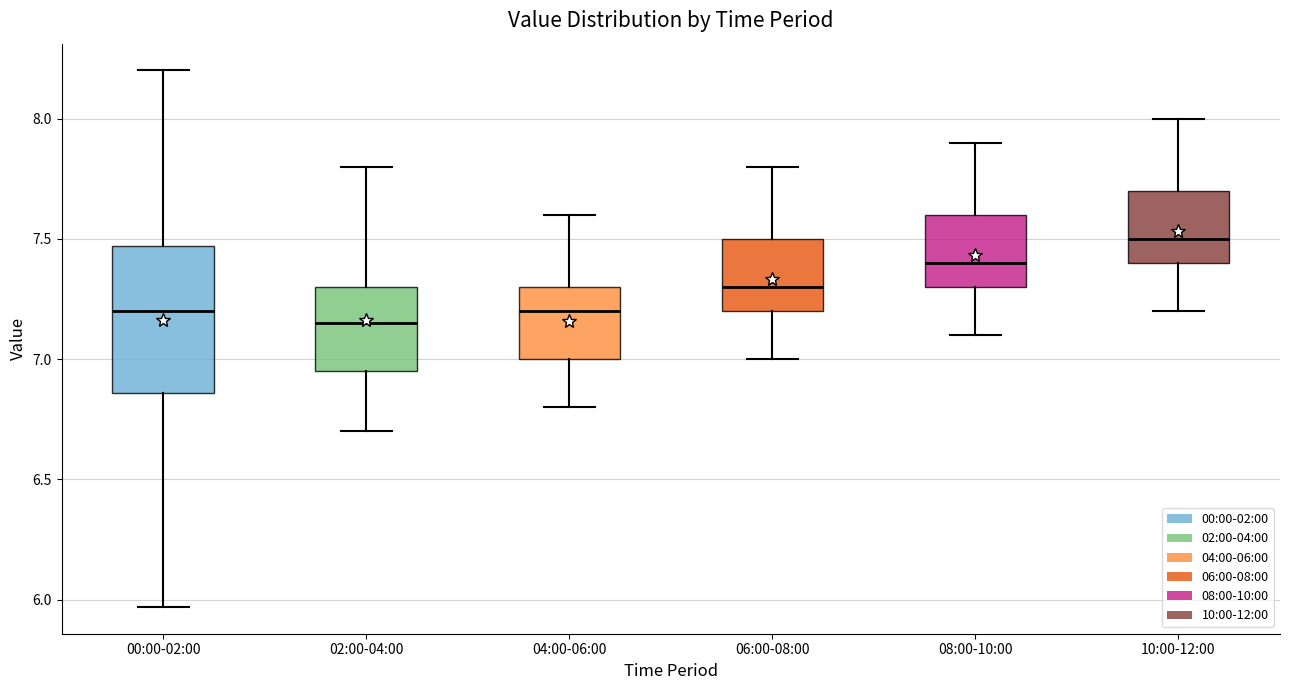

Reading left to right, read every box against the y-axis: the position of its median line, the range the box covers, and the ends of its whiskers. The values are not printed on the chart, so give them approximately, as read against the axis.

00:00-02:00: median 7.20, box 6.85 to 7.45, whiskers 5.95 to 8.20
02:00-04:00: median 7.15, box 6.95 to 7.30, whiskers 6.70 to 7.80
04:00-06:00: median 7.20, box 7.00 to 7.30, whiskers 6.80 to 7.60
06:00-08:00: median 7.30, box 7.20 to 7.50, whiskers 7.00 to 7.80
08:00-10:00: median 7.40, box 7.30 to 7.60, whiskers 7.10 to 7.90
10:00-12:00: median 7.50, box 7.40 to 7.70, whiskers 7.20 to 8.00